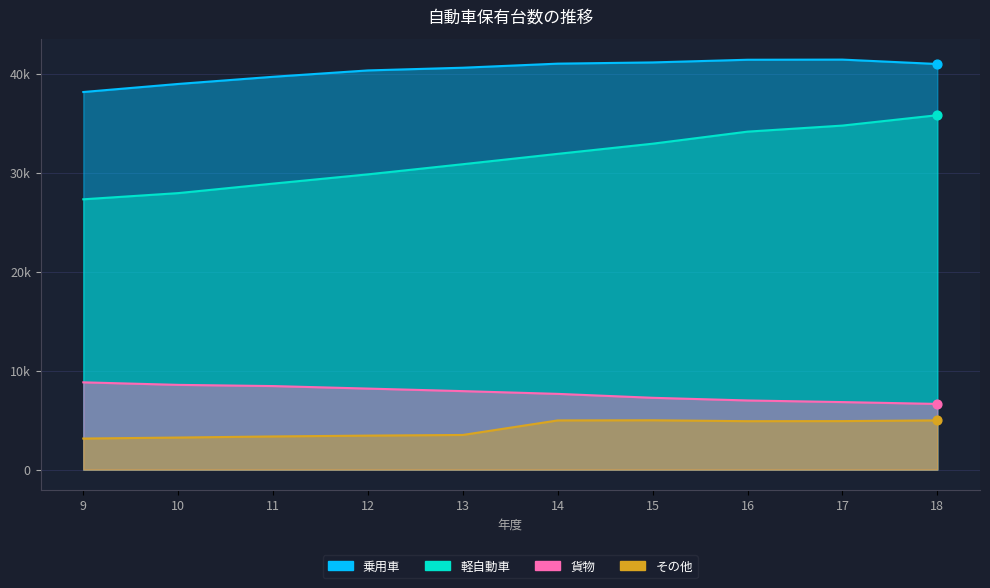

What is the total value across all series at 10?

78746